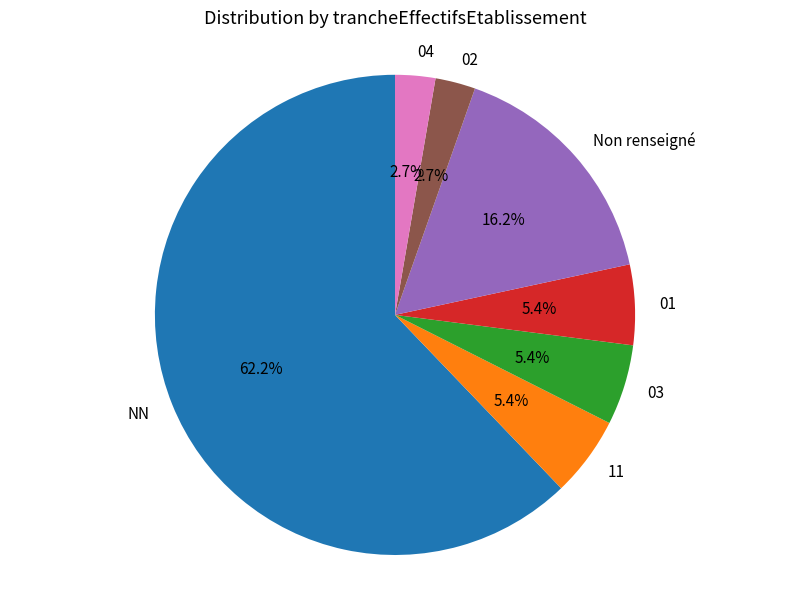

Which slice is the largest?

NN